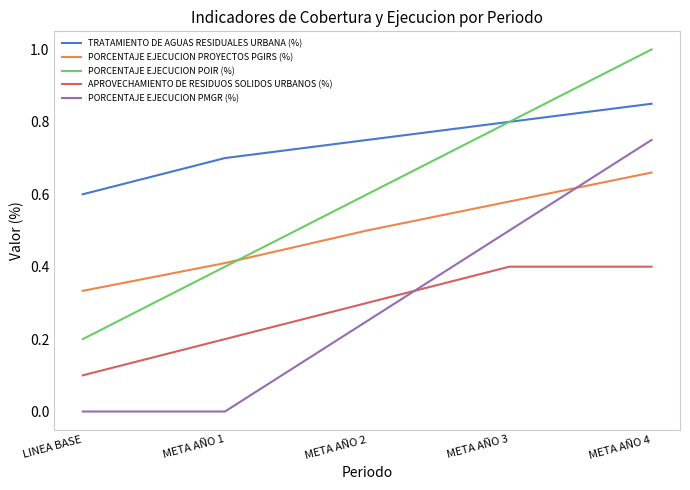

Which series changed the most between META AÑO 2 and META AÑO 4?

PORCENTAJE EJECUCION PMGR (%)